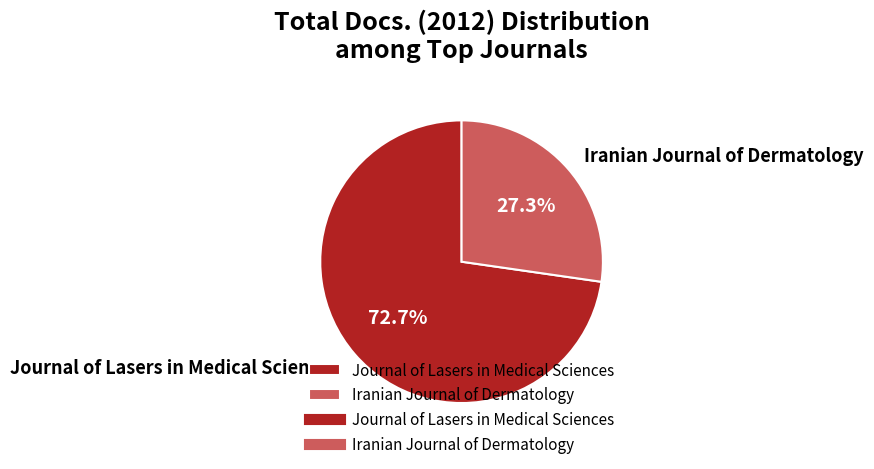

Do Iranian Journal of Dermatology and Journal of Lasers in Medical Sciences together represent more than half of the pie?

Yes